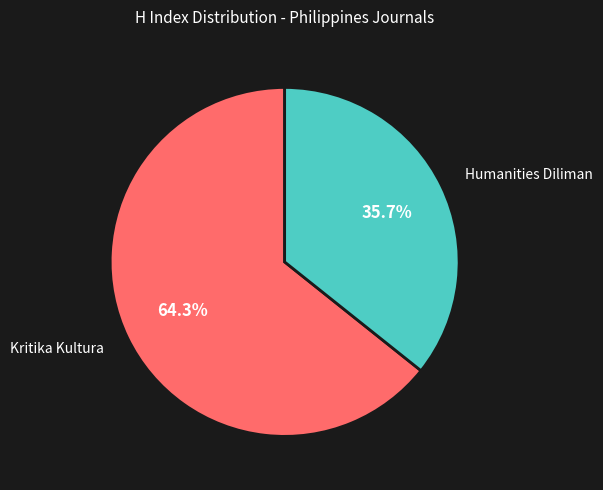

Does any single category account for the majority?

Yes